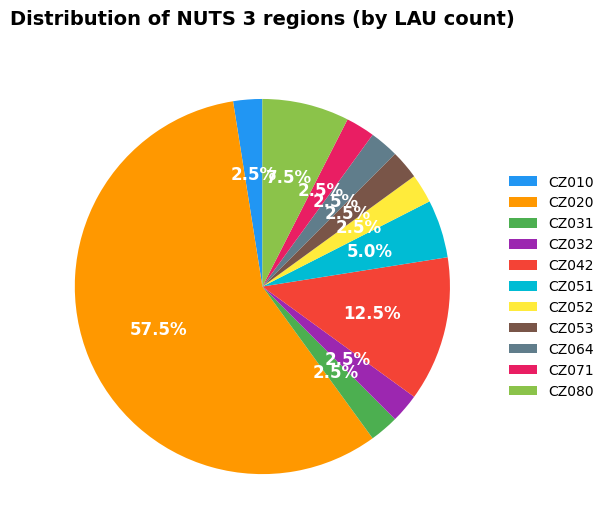

Which category has the biggest portion of the pie?

CZ020